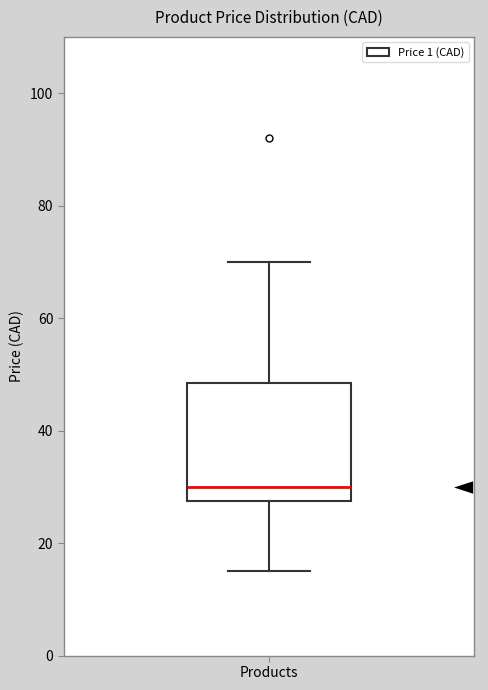

Transcribe this box plot: give where the median line is, the range the box spans, and where the two whiskers end, as read against the y-axis. The values are not printed on the chart, so give them approximately, as read against the axis.

median 30, box 28 to 48, whiskers 16 to 70